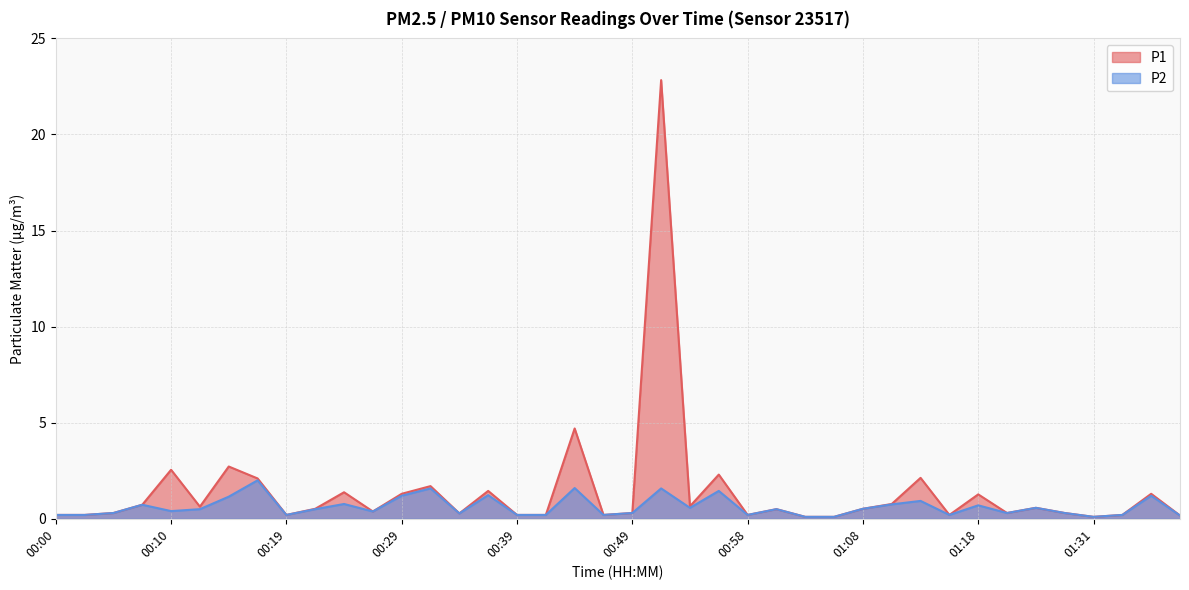

True or false: P2 and P1 cross at least once.

False